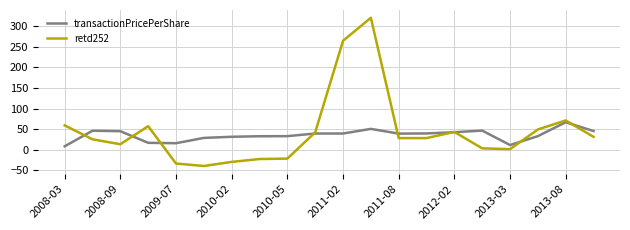

List the series in order of their overall mean, lowest first.

transactionPricePerShare, retd252